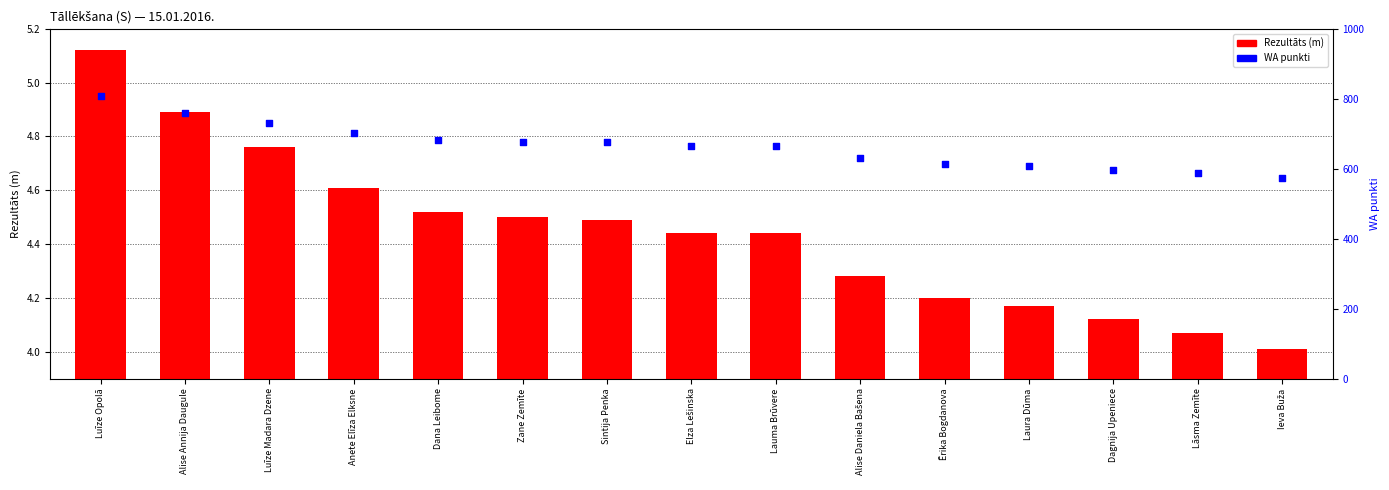

At which category is the sum across all series the highest?

Luīze Opolā